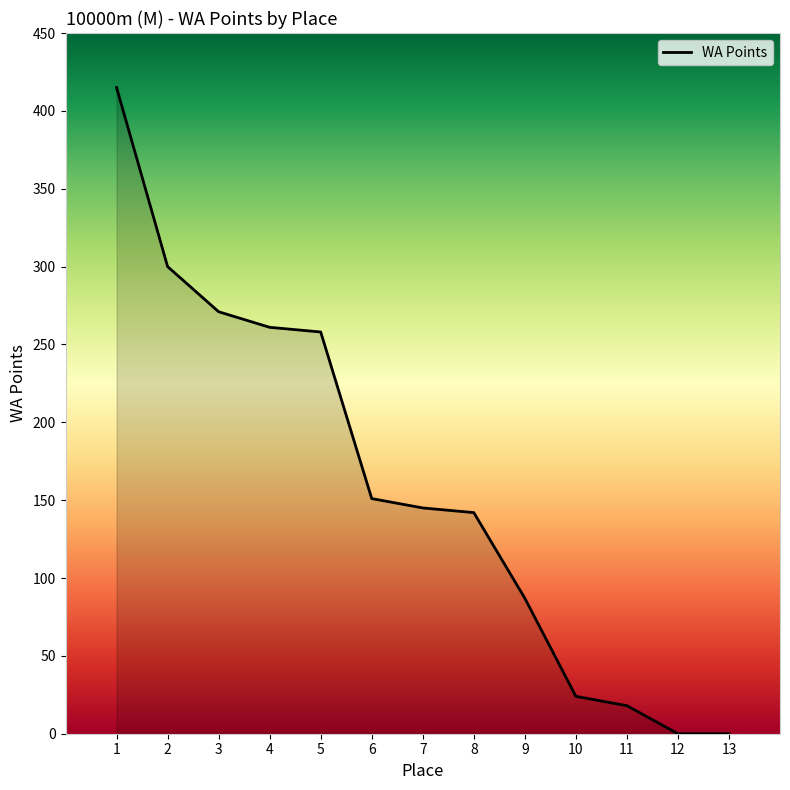

Does the chart display data point markers on the line(s)?

No